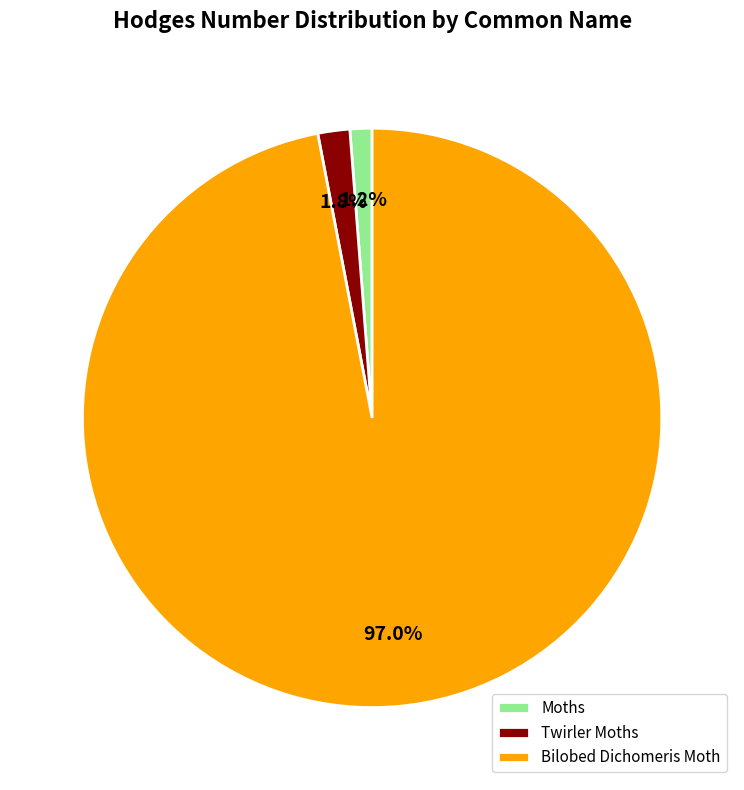

How many segments does this pie chart have?

3